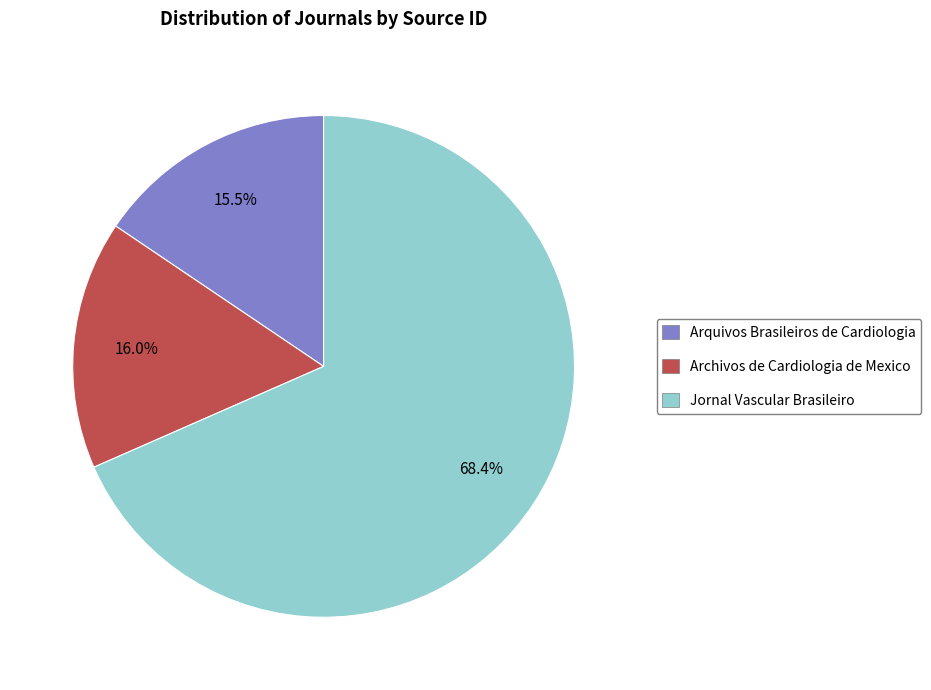

Does Arquivos Brasileiros de Cardiologia represent more than half of the total?

No